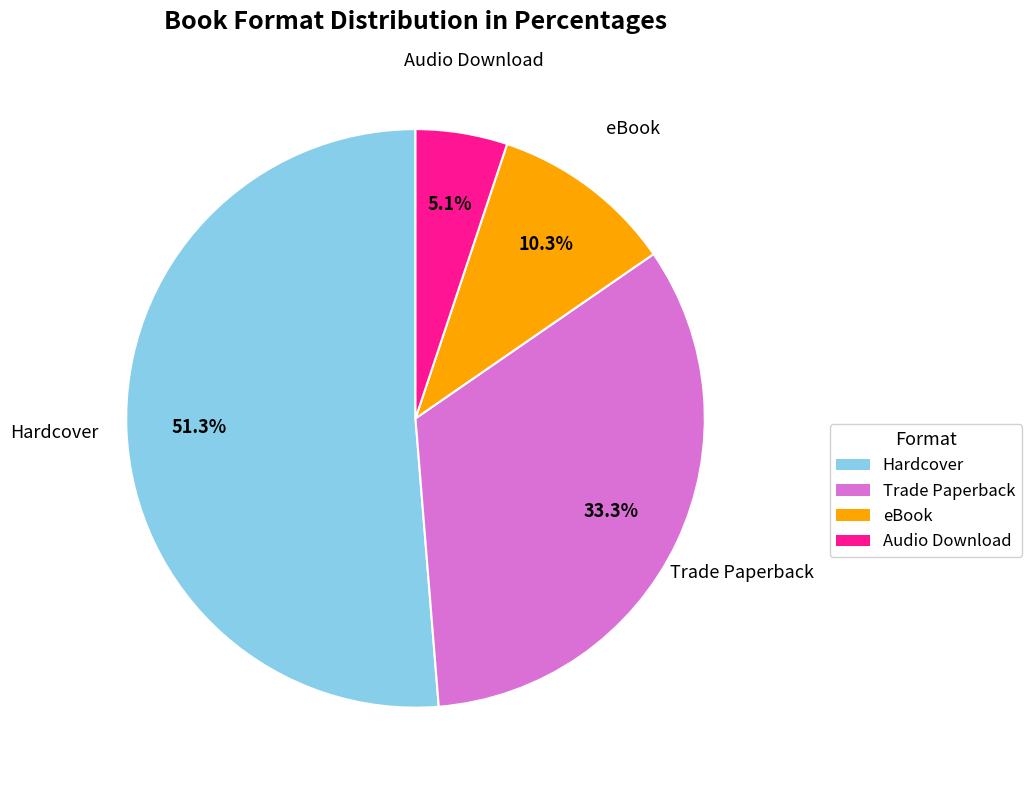

Which slice is the smallest?

Audio Download